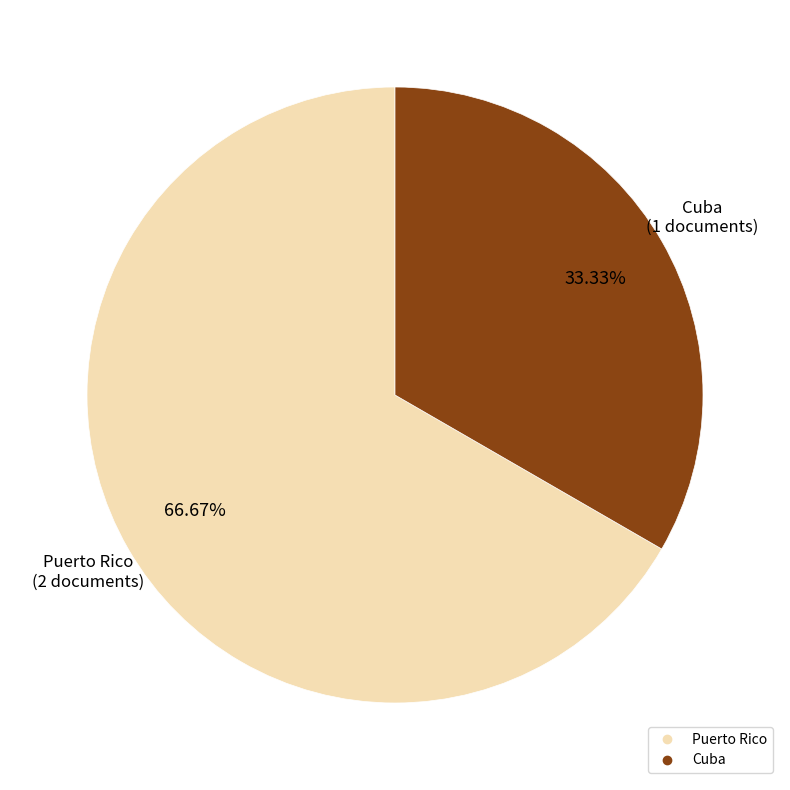

Is the sum of Puerto Rico and Cuba greater than half?

Yes